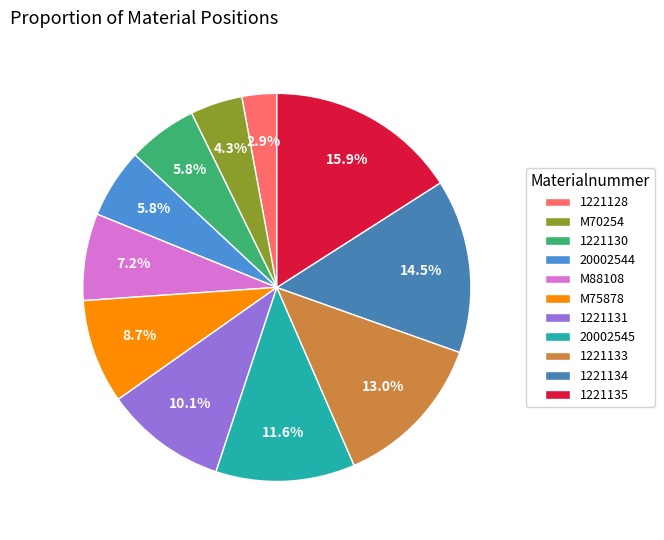

To the nearest percent, what is the combined percentage of 1221130 and 1221133?

19%